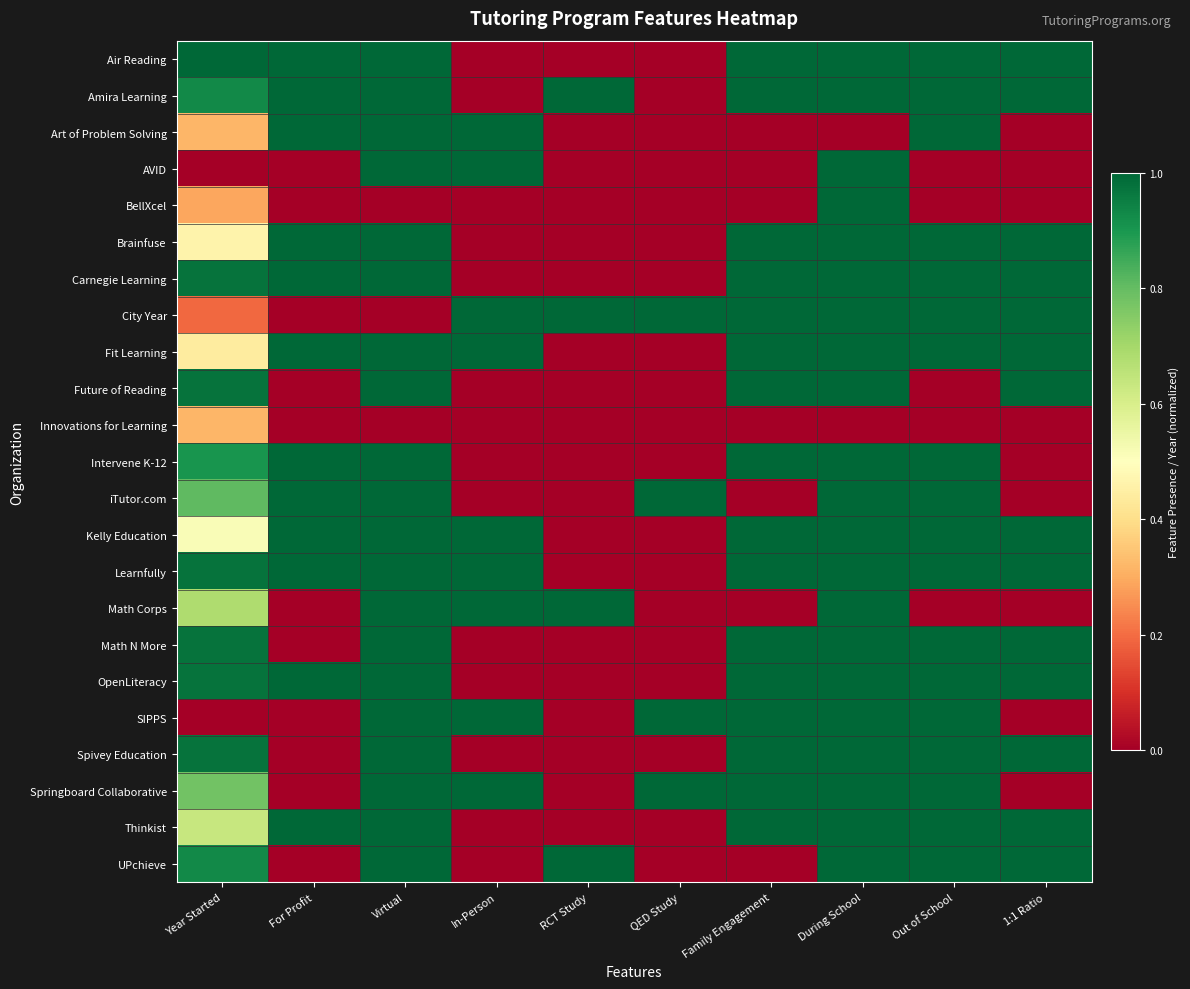

Which series has the widest spread of values?

Air Reading